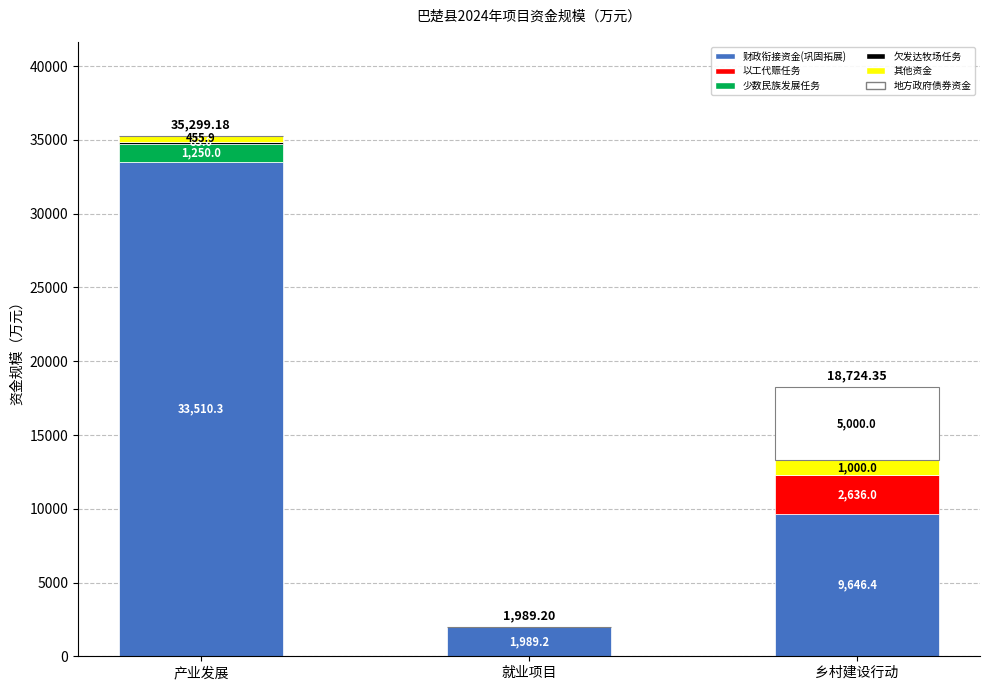

At which category is the sum across all series the highest?

产业发展